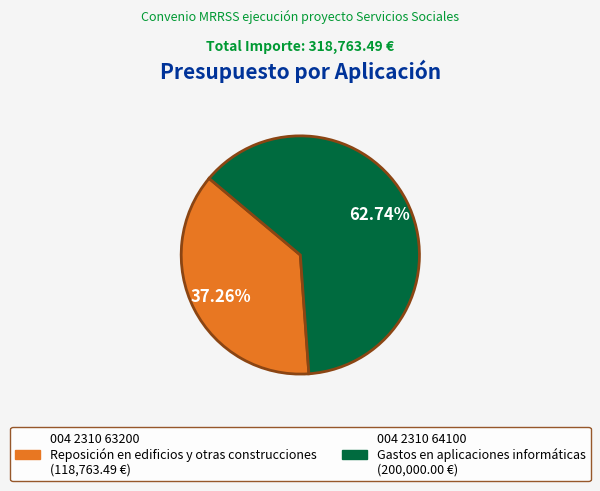

To the nearest percent, what is the difference between the largest and smallest slice percentages?

25%